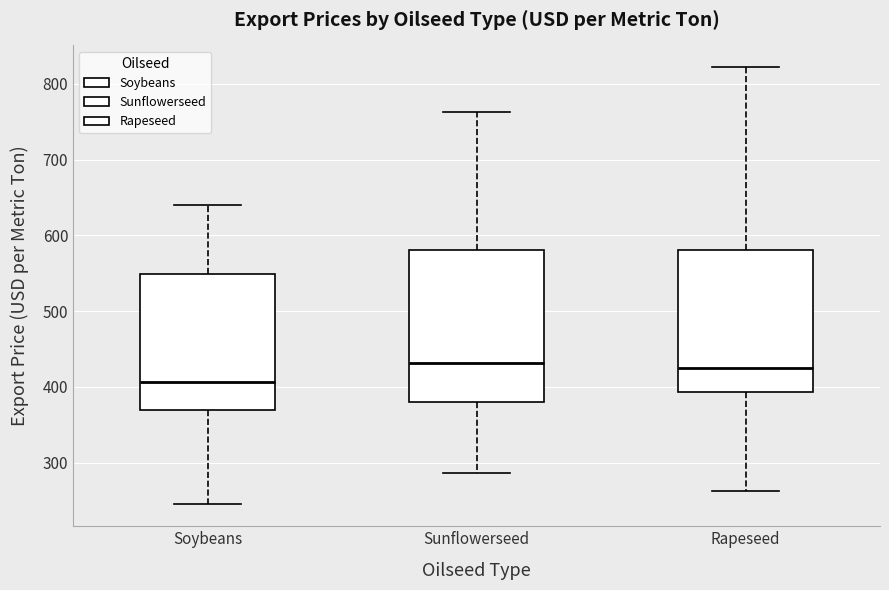

Where is the lower edge of the box for Rapeseed on the y-axis? The values are not printed on the chart, so give them approximately, as read against the axis.

390